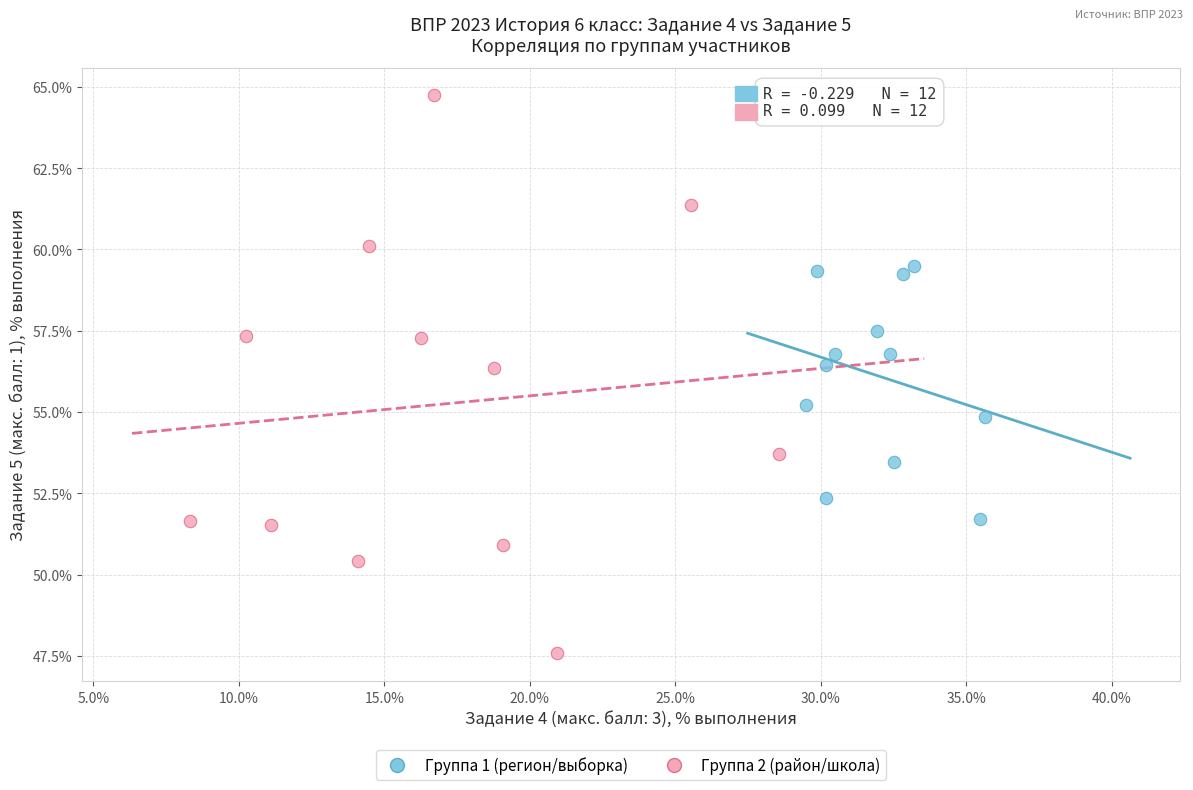

Which series contains the highest Y value?

Группа 2 (район/школа)